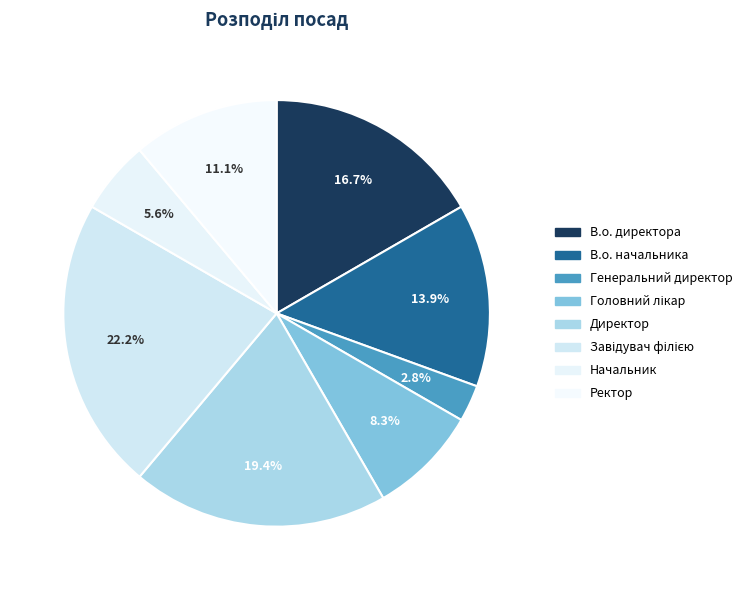

The Ректор slice represents 11% of the pie. True or false?

True